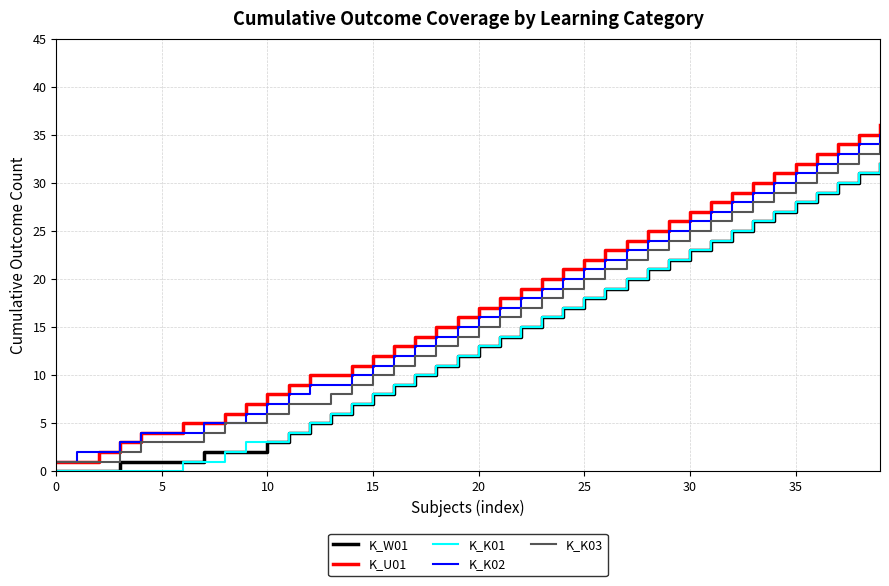

What is the difference between the maximum and second lowest values in the K_K03 series?

33